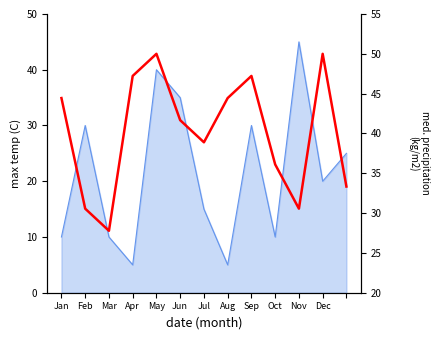

How many points are higher than both their immediate neighbors (excluding endpoints)?

3